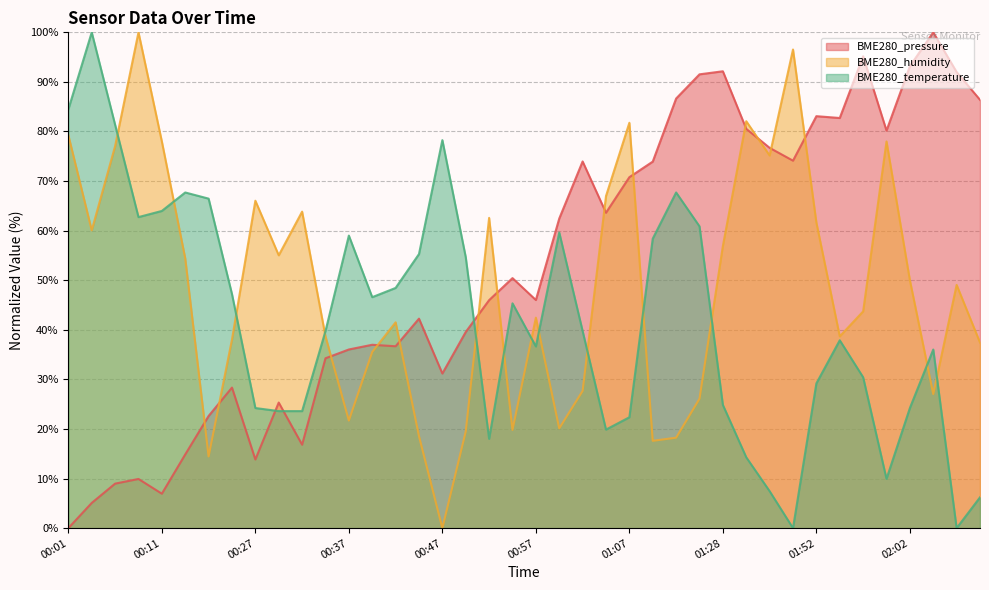

What is the value of the BME280_humidity point at the 20th from the left?

19.8